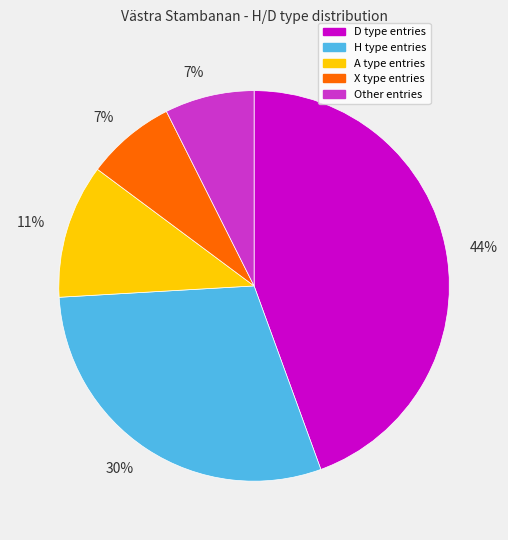

Does any single category account for the majority?

No